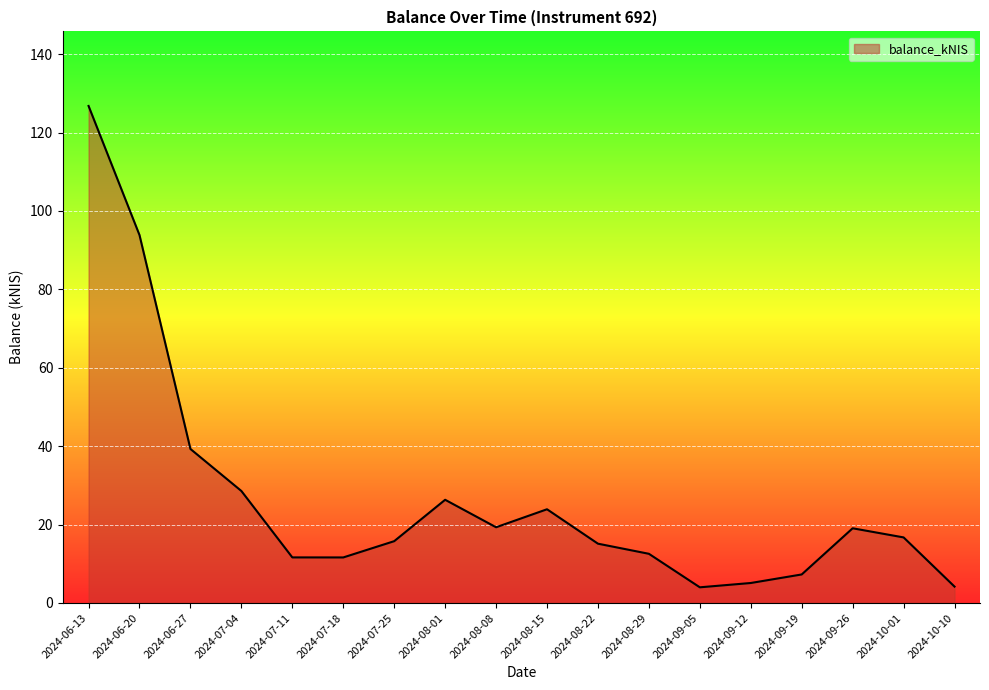

At which category does the chart reach its peak across all series?

2024-06-13